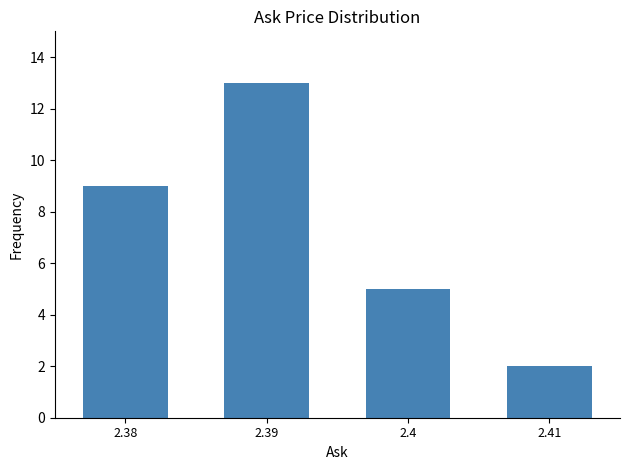

Reading left to right, list all the values displayed in this chart.

2.38=9	2.39=13	2.4=5	2.41=2